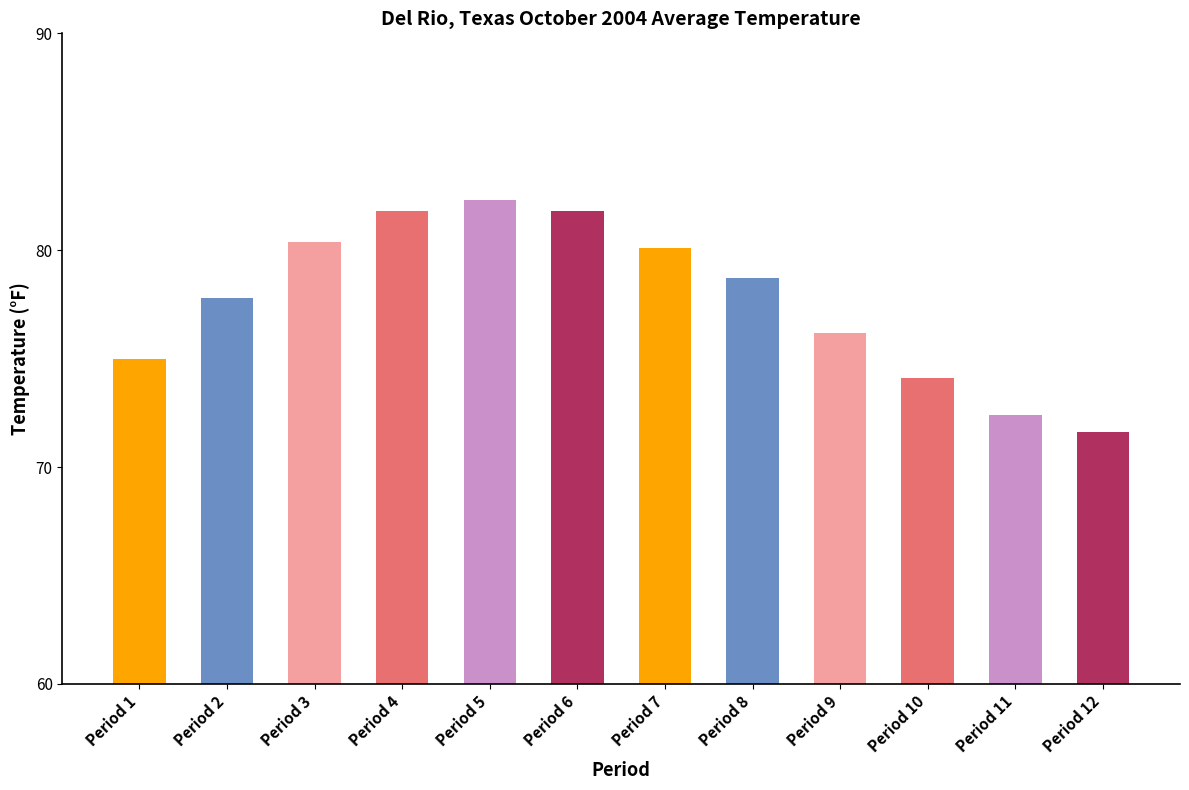

Are the bars horizontal?

No